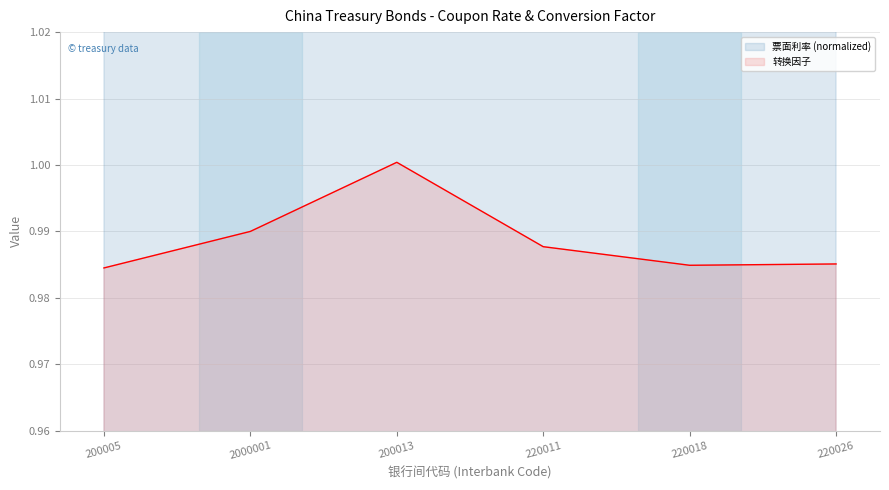

Which has a higher value, 220011 or 200005?

220011